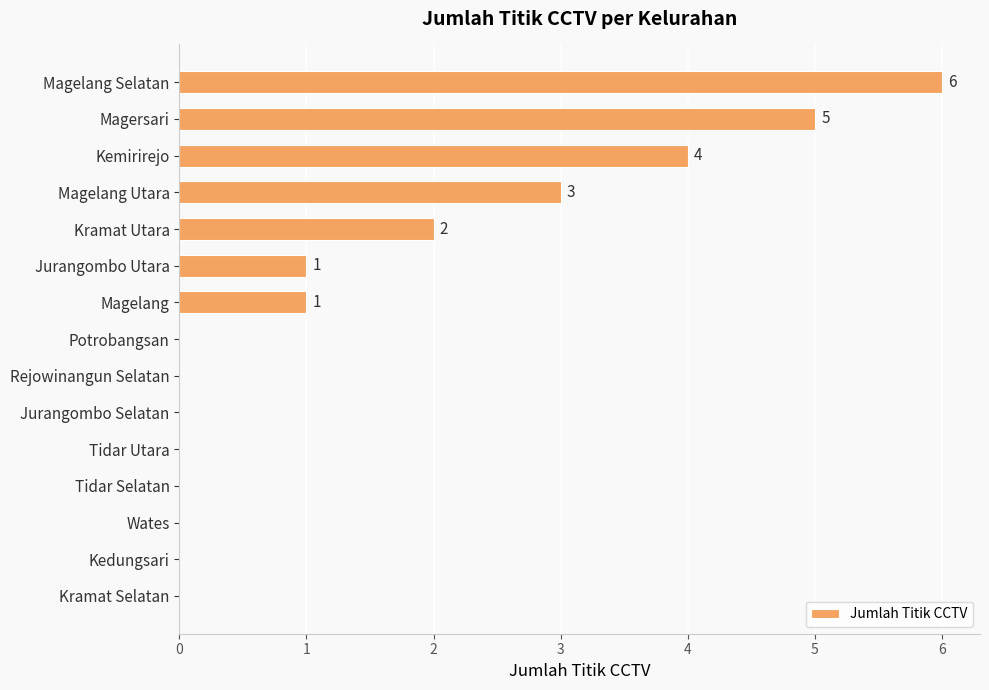

Reading top to bottom, transcribe all the data shown in this chart.

Magelang Selatan=6	Magersari=5	Kemirirejo=4	Magelang Utara=3	Kramat Utara=2	Jurangombo Utara=1	Magelang=1	Potrobangsan=0	Rejowinangun Selatan=0	Jurangombo Selatan=0	Tidar Utara=0	Tidar Selatan=0	Wates=0	Kedungsari=0	Kramat Selatan=0